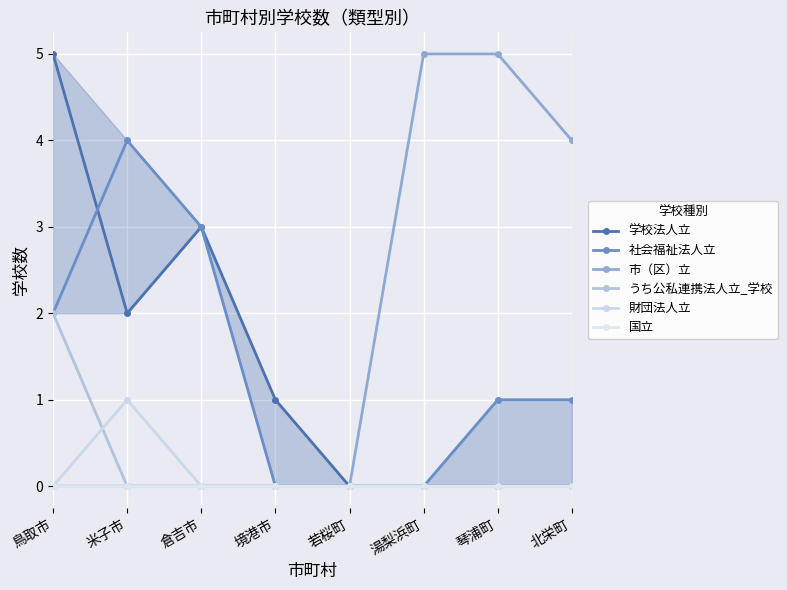

List the labels in order of 国立 value, largest first.

鳥取市, 米子市, 倉吉市, 境港市, 若桜町, 湯梨浜町, 琴浦町, 北栄町